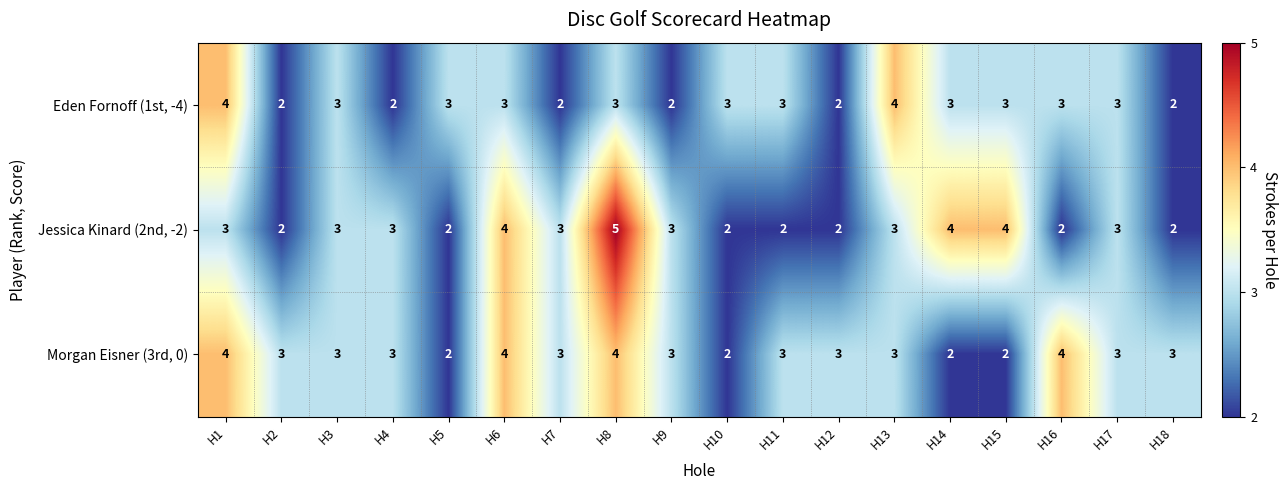

Which category has the highest value across all series?

H8